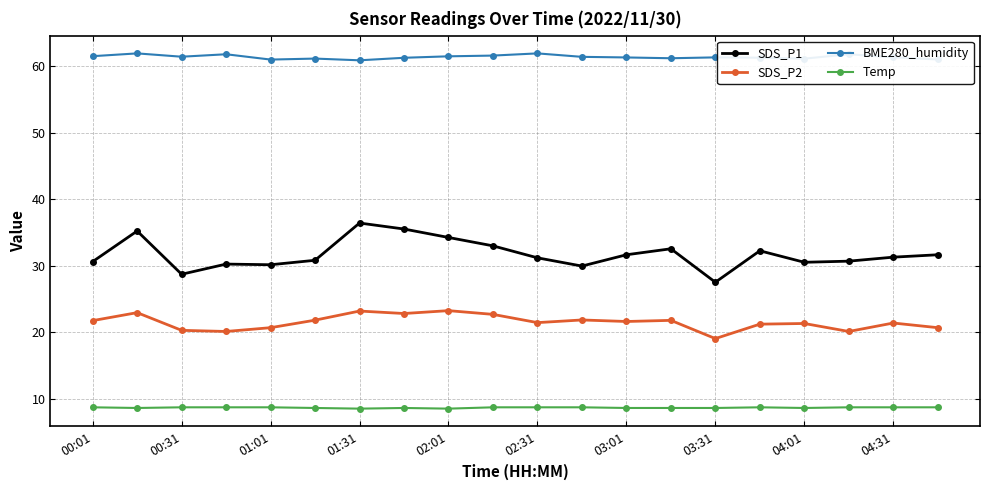

True or false: BME280_humidity has more than 1 points higher than both neighbors.

True